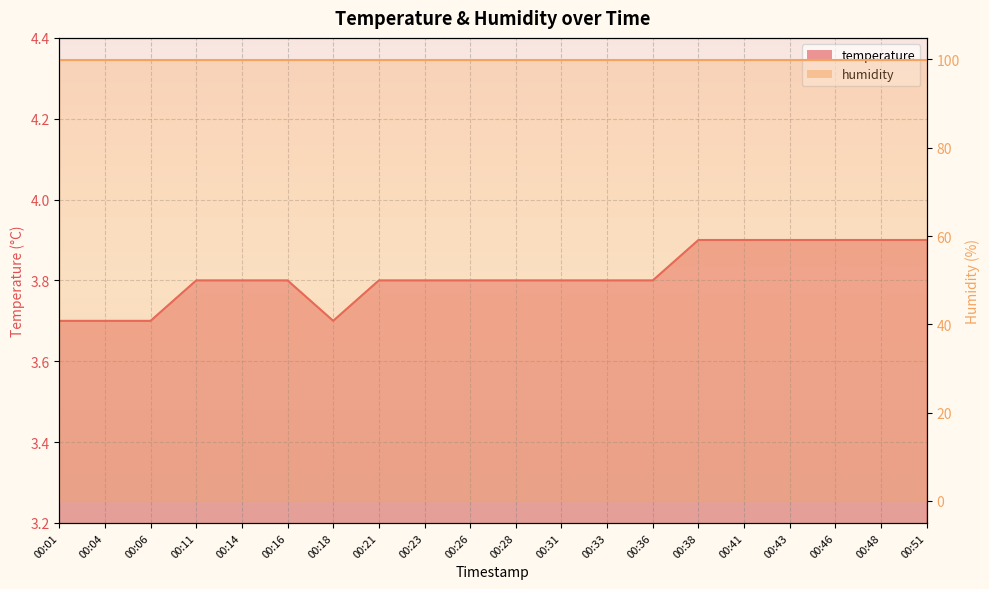

Read the value at 00:33.

3.8